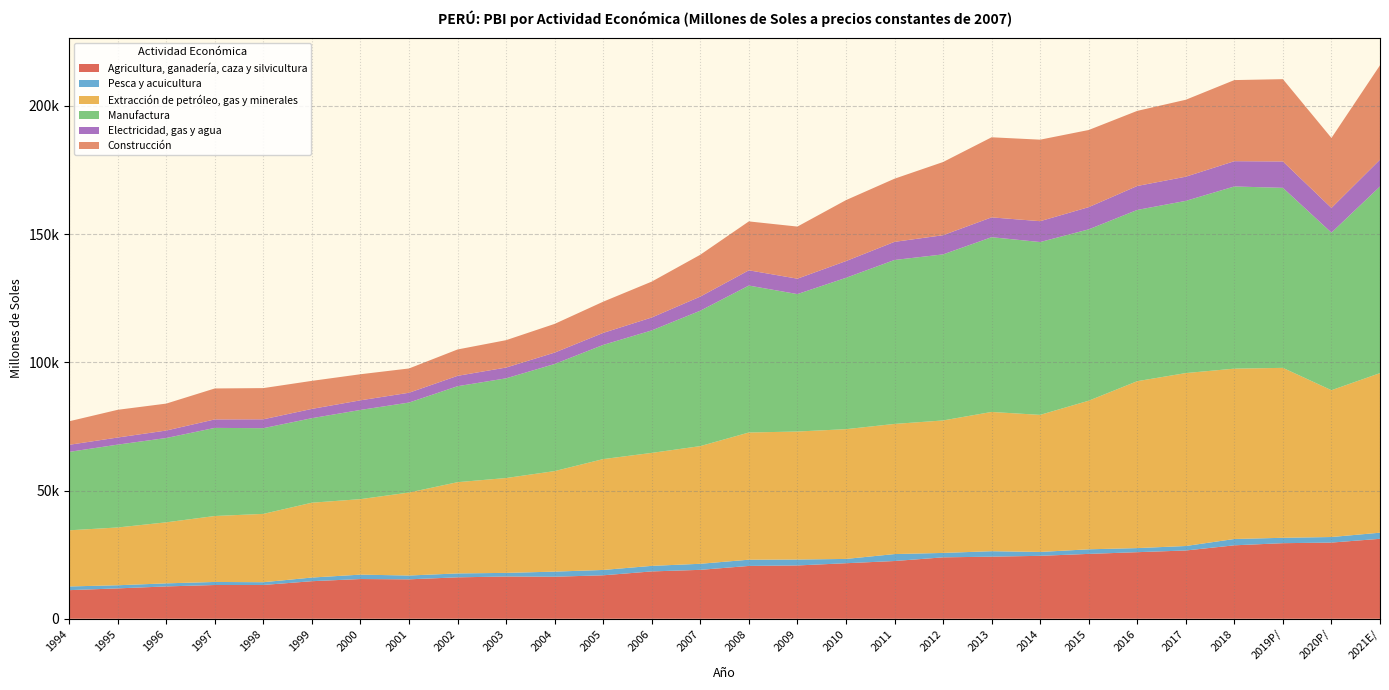

Reading left to right, list all the values displayed in this chart.

Agricultura, ganadería, caza y silvicultura: 1994=11156	1995=11842	1996=12611	1997=13160	1998=13177	1999=14646	2000=15496	2001=15374	2002=16152	2003=16472	2004=16391	2005=16948	2006=18462	2007=19074	2008=20600	2009=20784	2010=21656	2011=22517	2012=23944	2013=24216	2014=24540	2015=25294	2016=25963	2017=26624	2018=28643	2019P/=29474	2020P/=29705	2021E/=31181
Pesca y acuicultura: 1994=1440	1995=1223	1996=1195	1997=1191	1998=1076	1999=1428	2000=1710	2001=1488	2002=1529	2003=1417	2004=1988	2005=2086	2006=2163	2007=2364	2008=2435	2009=2321	2010=1675	2011=2709	2012=1729	2013=2126	2014=1515	2015=1791	2016=1593	2017=1750	2018=2464	2019P/=2099	2020P/=2173	2021E/=2385
Extracción de petróleo, gas y minerales: 1994=21896	1995=22532	1996=23802	1997=25718	1998=26643	1999=29184	2000=29440	2001=32360	2002=35582	2003=36993	2004=39206	2005=43236	2006=44058	2007=45892	2008=49601	2009=49910	2010=50601	2011=50750	2012=51662	2013=54304	2014=53454	2015=57948	2016=65095	2017=67439	2018=66429	2019P/=66272	2020P/=57249	2021E/=62225
Manufactura: 1994=30583	1995=32312	1996=32879	1997=34365	1998=33425	1999=32962	2000=34792	2001=35094	2002=37424	2003=38883	2004=41778	2005=44529	2006=47766	2007=52807	2008=57304	2009=53600	2010=59024	2011=63943	2012=64758	2013=68155	2014=67405	2015=66824	2016=66783	2017=67154	2018=71047	2019P/=70208	2020P/=61454	2021E/=72788
Electricidad, gas y agua: 1994=2761	1995=2773	1996=2919	1997=3310	1998=3465	1999=3620	2000=3750	2001=3823	2002=4049	2003=4205	2004=4435	2005=4685	2006=5040	2007=5505	2008=5948	2009=6008	2010=6531	2011=7066	2012=7481	2013=7734	2014=8133	2015=8666	2016=9344	2017=9432	2018=9862	2019P/=10292	2020P/=9627	2021E/=10459
Construcción: 1994=9172	1995=10804	1996=10501	1997=12066	1998=12163	1999=10934	2000=10169	2001=9467	2002=10281	2003=10672	2004=11195	2005=12168	2006=13994	2007=16317	2008=19071	2009=20319	2010=23765	2011=24626	2012=28539	2013=31228	2014=31789	2015=30083	2016=29290	2017=30002	2018=31626	2019P/=32089	2020P/=27292	2021E/=36813